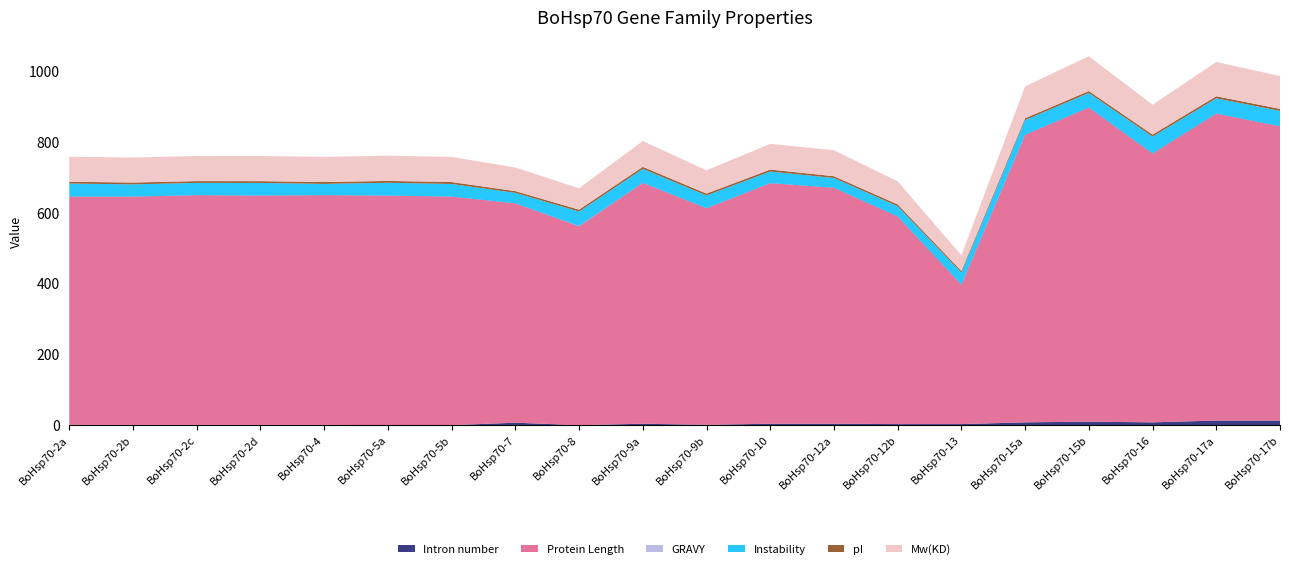

Reading left to right, extract all data points from this chart.

Intron number: BoHsp70-2a=1.0	BoHsp70-2b=1.0	BoHsp70-2c=1.0	BoHsp70-2d=1.0	BoHsp70-4=1.0	BoHsp70-5a=0.0	BoHsp70-5b=0.0	BoHsp70-7=7.0	BoHsp70-8=0.0	BoHsp70-9a=4.0	BoHsp70-9b=1.0	BoHsp70-10=4.0	BoHsp70-12a=4.0	BoHsp70-12b=3.0	BoHsp70-13=3.0	BoHsp70-15a=8.0	BoHsp70-15b=10.0	BoHsp70-16=8.0	BoHsp70-17a=13.0	BoHsp70-17b=13.0
Protein Length: BoHsp70-2a=646.0	BoHsp70-2b=646.0	BoHsp70-2c=650.0	BoHsp70-2d=649.0	BoHsp70-4=650.0	BoHsp70-5a=650.0	BoHsp70-5b=647.0	BoHsp70-7=621.0	BoHsp70-8=563.0	BoHsp70-9a=682.0	BoHsp70-9b=613.0	BoHsp70-10=681.0	BoHsp70-12a=668.0	BoHsp70-12b=588.0	BoHsp70-13=395.0	BoHsp70-15a=814.0	BoHsp70-15b=889.0	BoHsp70-16=761.0	BoHsp70-17a=869.0	BoHsp70-17b=833.0
GRAVY: BoHsp70-2a=-0.4	BoHsp70-2b=-0.4	BoHsp70-2c=-0.4	BoHsp70-2d=-0.4	BoHsp70-4=-0.4	BoHsp70-5a=-0.4	BoHsp70-5b=-0.4	BoHsp70-7=-0.4	BoHsp70-8=0.1	BoHsp70-9a=-0.3	BoHsp70-9b=-0.3	BoHsp70-10=-0.3	BoHsp70-12a=-0.5	BoHsp70-12b=-0.5	BoHsp70-13=-0.5	BoHsp70-15a=-0.4	BoHsp70-15b=-0.4	BoHsp70-16=-0.5	BoHsp70-17a=-0.5	BoHsp70-17b=-0.5
Instability: BoHsp70-2a=36.9	BoHsp70-2b=34.6	BoHsp70-2c=34.8	BoHsp70-2d=35.7	BoHsp70-4=32.1	BoHsp70-5a=36.2	BoHsp70-5b=35.8	BoHsp70-7=29.7	BoHsp70-8=41.2	BoHsp70-9a=39.4	BoHsp70-9b=36.2	BoHsp70-10=32.9	BoHsp70-12a=27.7	BoHsp70-12b=28.9	BoHsp70-13=34.1	BoHsp70-15a=41.5	BoHsp70-15b=41.3	BoHsp70-16=47.8	BoHsp70-17a=43.1	BoHsp70-17b=43.7
pI: BoHsp70-2a=5.1	BoHsp70-2b=5.1	BoHsp70-2c=5.0	BoHsp70-2d=5.0	BoHsp70-4=5.2	BoHsp70-5a=5.3	BoHsp70-5b=5.4	BoHsp70-7=4.8	BoHsp70-8=5.4	BoHsp70-9a=5.7	BoHsp70-9b=5.3	BoHsp70-10=5.5	BoHsp70-12a=5.1	BoHsp70-12b=5.2	BoHsp70-13=4.7	BoHsp70-15a=5.3	BoHsp70-15b=5.4	BoHsp70-16=5.7	BoHsp70-17a=5.8	BoHsp70-17b=5.6
Mw(KD): BoHsp70-2a=70.8	BoHsp70-2b=70.7	BoHsp70-2c=71.2	BoHsp70-2d=71.0	BoHsp70-4=71.3	BoHsp70-5a=71.4	BoHsp70-5b=71.1	BoHsp70-7=66.8	BoHsp70-8=60.5	BoHsp70-9a=73.0	BoHsp70-9b=65.8	BoHsp70-10=72.7	BoHsp70-12a=73.5	BoHsp70-12b=65.2	BoHsp70-13=44.3	BoHsp70-15a=90.1	BoHsp70-15b=98.5	BoHsp70-16=84.6	BoHsp70-17a=97.0	BoHsp70-17b=93.0